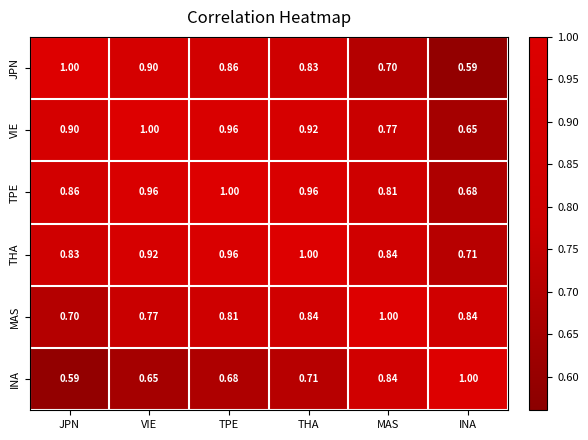

At how many categories does at least one series exceed 0?

6